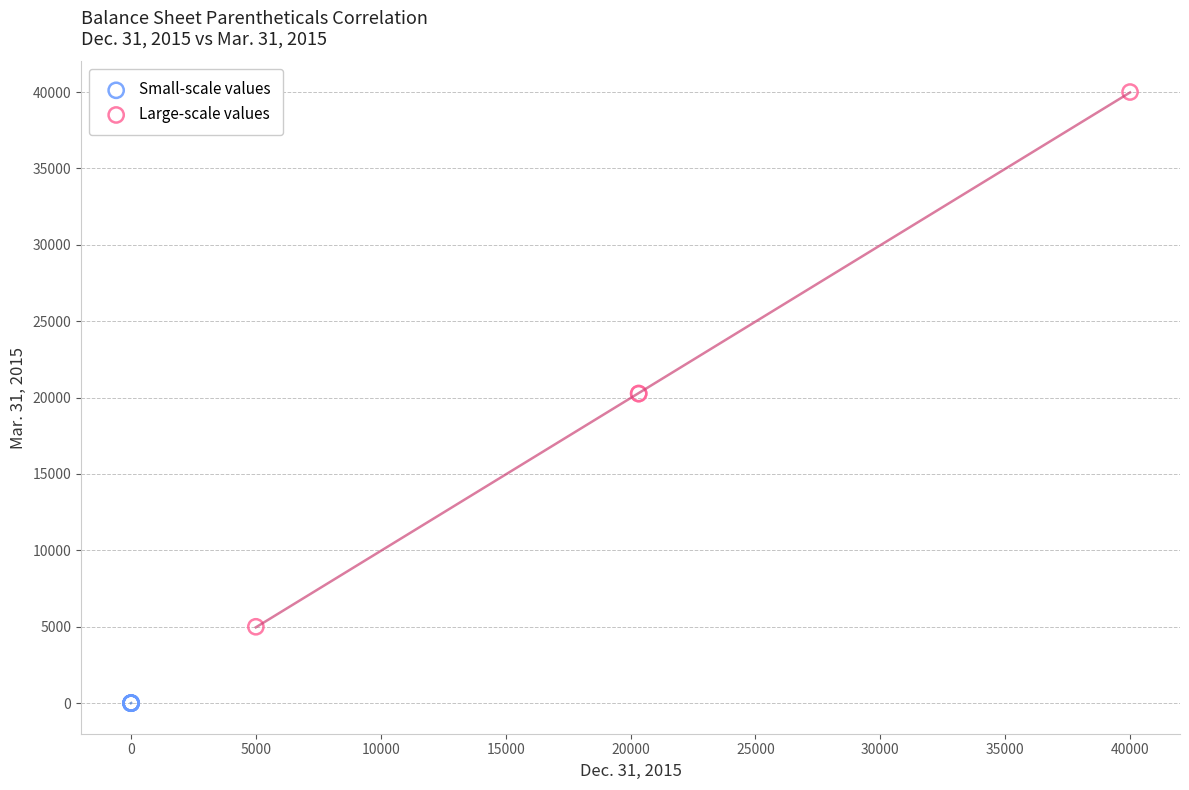

Which series reaches the maximum Y coordinate?

Large-scale values